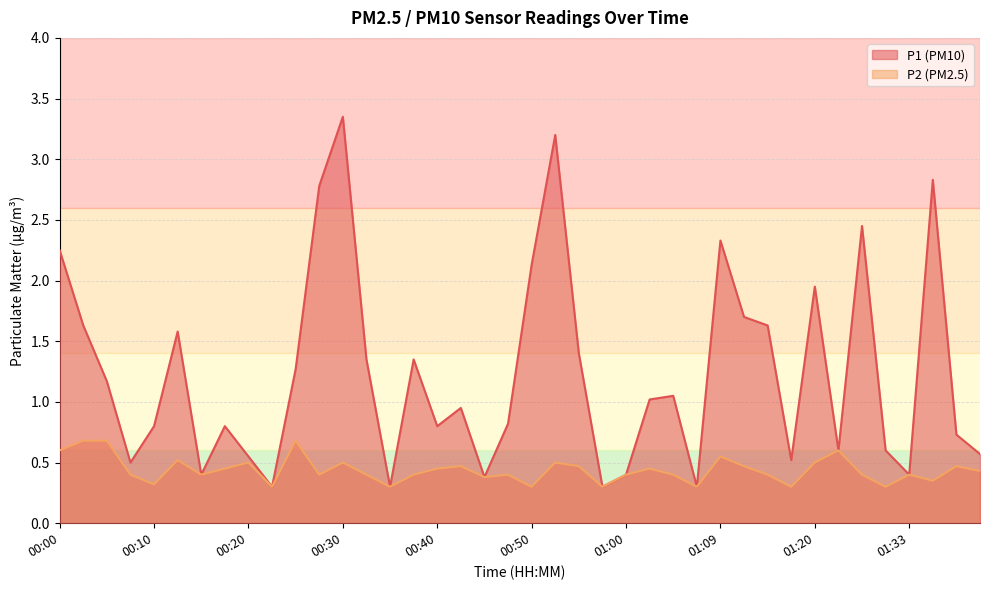

What is the label of the 34th point from the left?

01:23